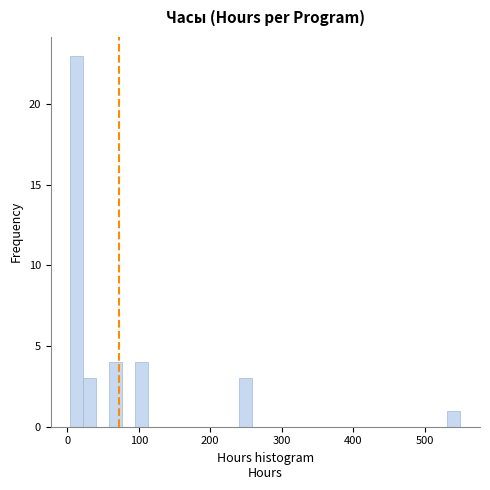

Read against the x-axis, roughly where is the centre of the tallest bar?

10